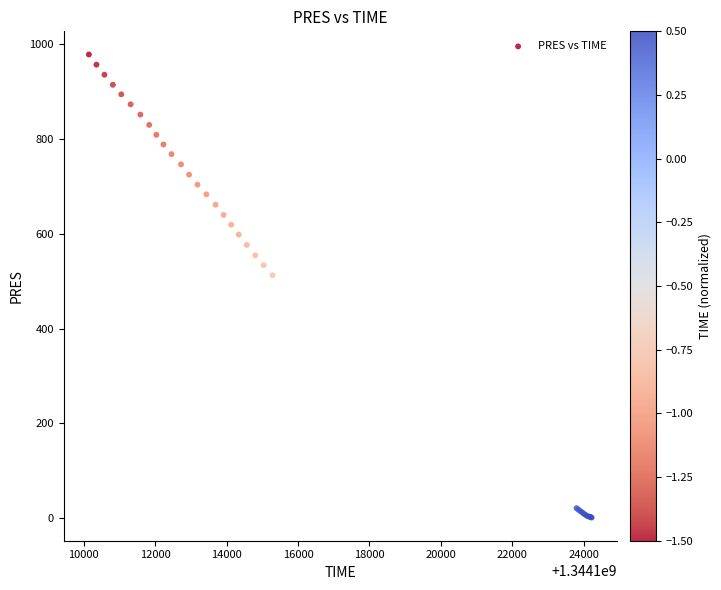

What Y value in the scatter plot is closest to 489?

512.4